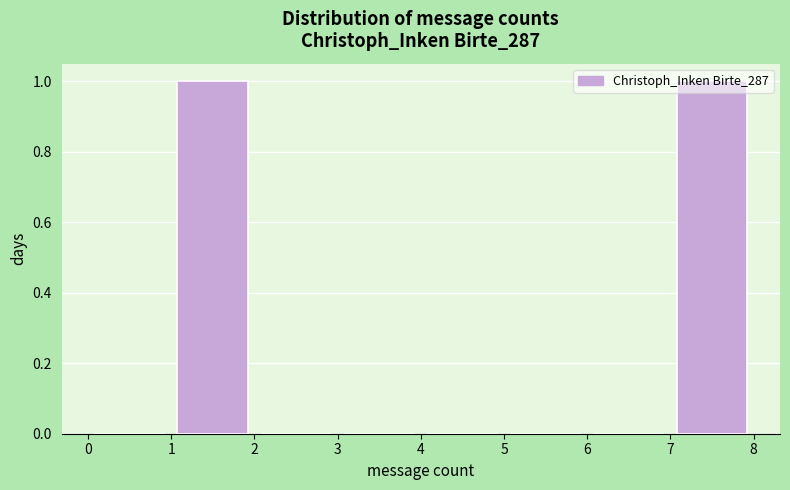

How tall is the bar that spans 1 to 2 on the x-axis? The values are not printed on the chart, so give them approximately, as read against the axis.

1